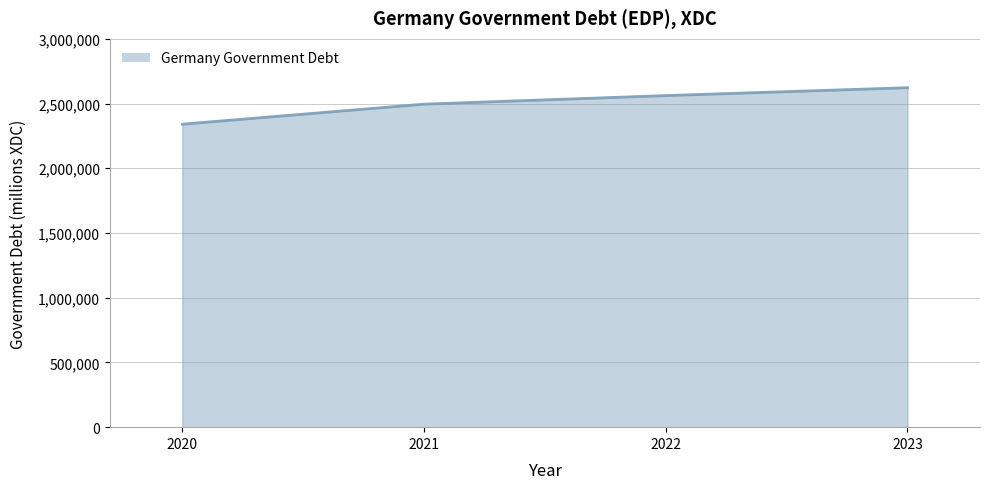

Between 2023 and 2021, which is larger?

2023